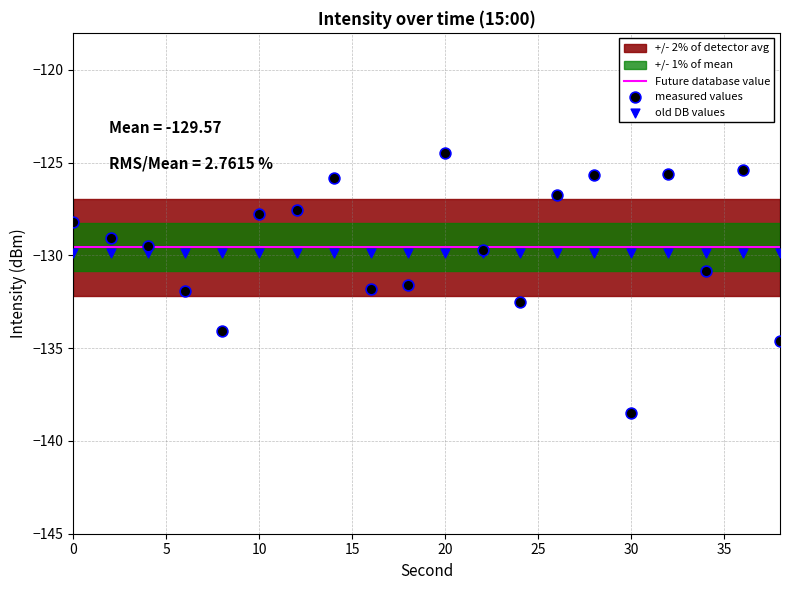

Which series reaches the minimum Y coordinate?

measured values